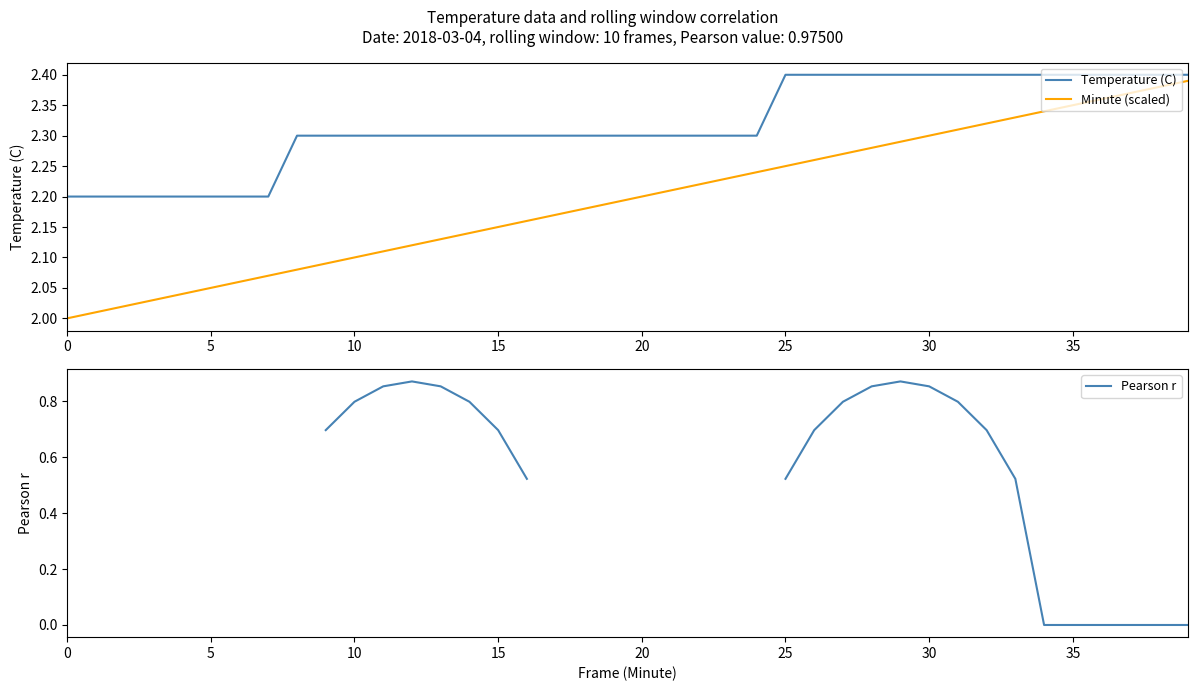

What is the label of the 11th point from the left?

10